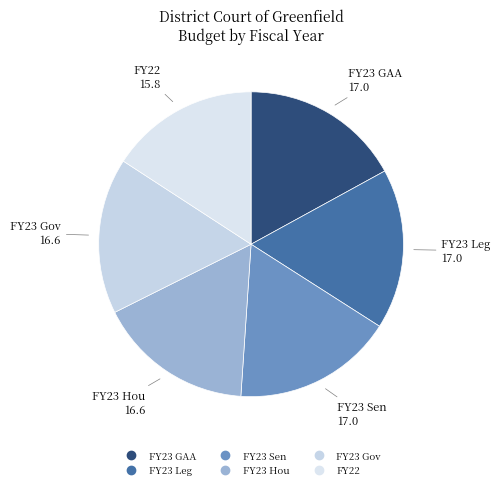

Combined, do FY23 Sen and FY23 Gov account for over 50%?

No